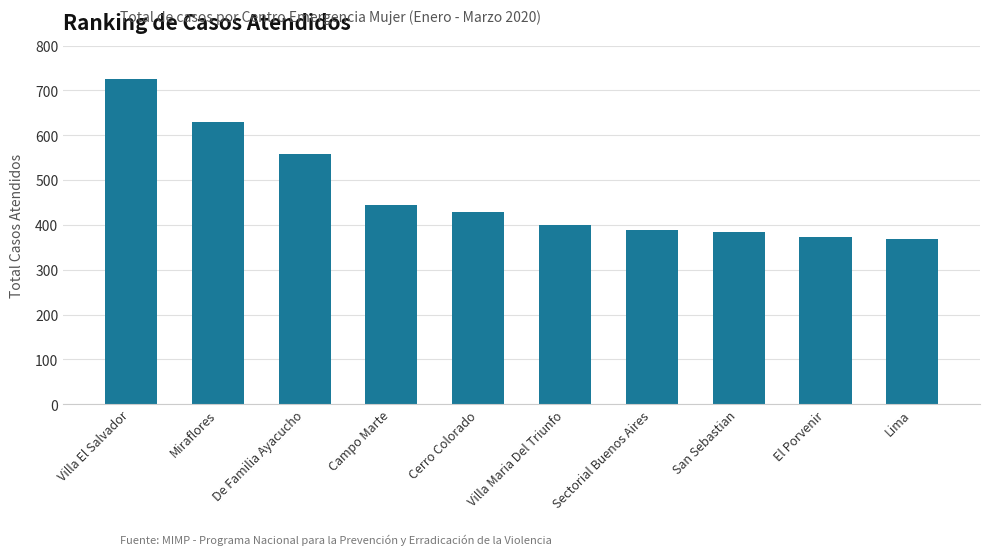

How many series are shown in this chart?

1